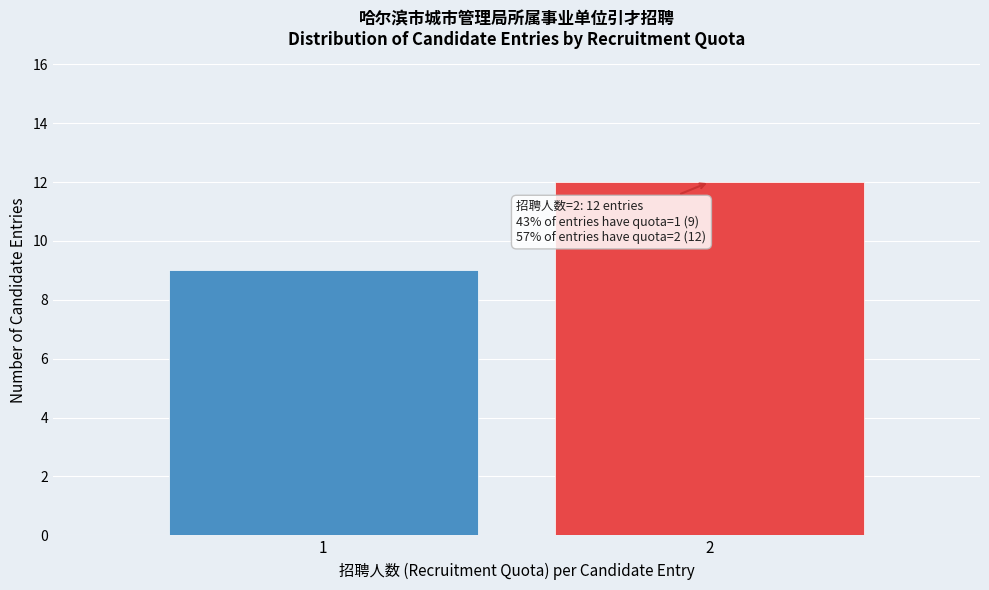

Reading left to right, transcribe all the data shown in this chart.

9	12